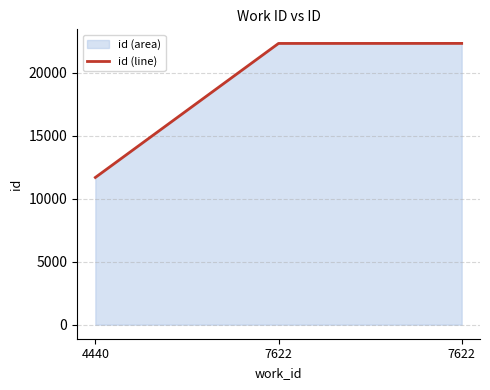

What is the sum of the values at 7622 and 7622?

44679